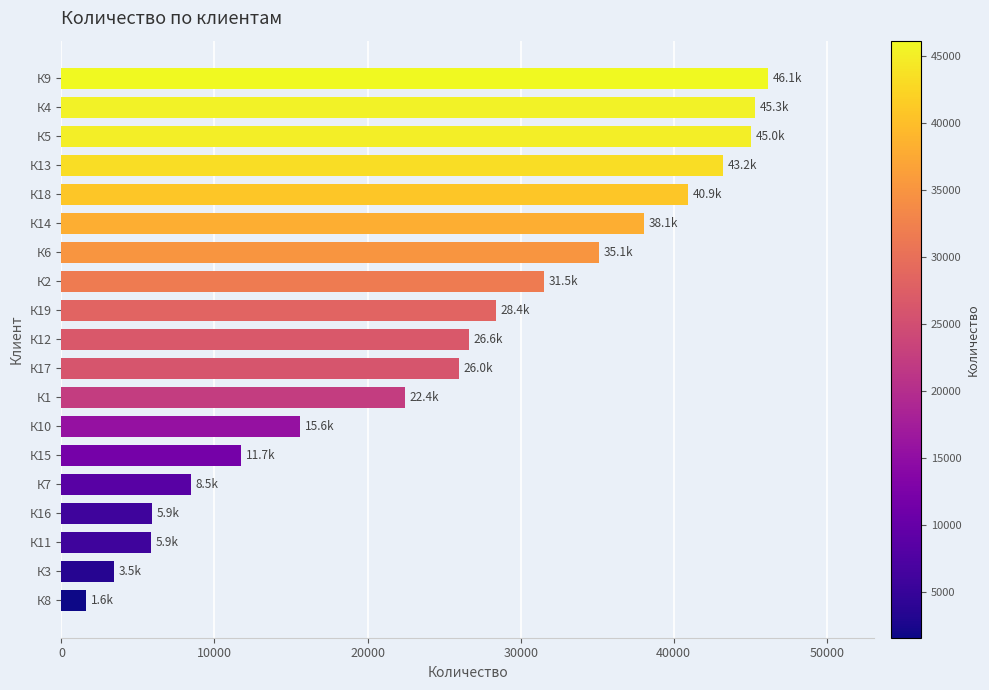

What is the smallest value displayed?

1605